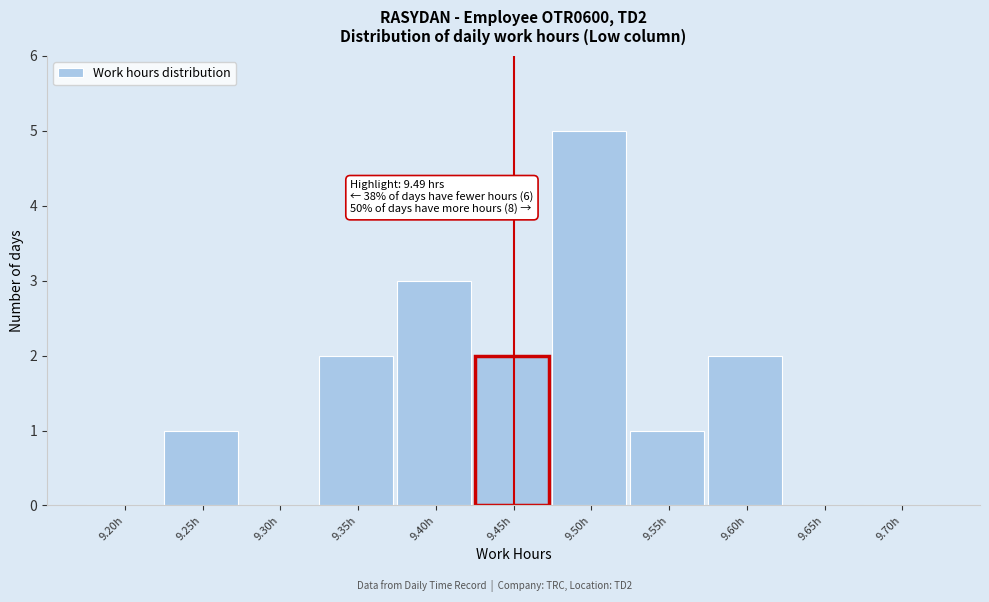

Reading left to right, transcribe all the data shown in this chart.

9.20h=0	9.25h=1	9.30h=0	9.35h=2	9.40h=3	9.45h=2	9.50h=5	9.55h=1	9.60h=2	9.65h=0	9.70h=0